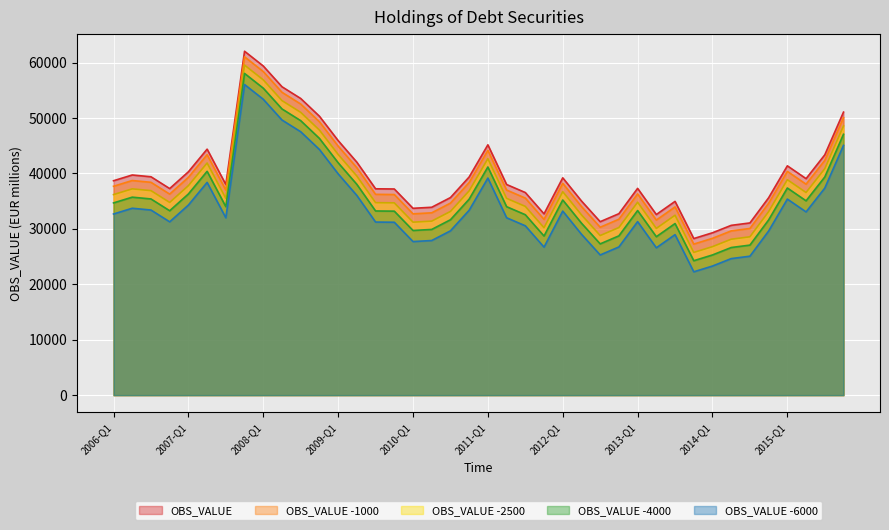

How many interior local peaks (higher than both neighbors) does the data have?

8